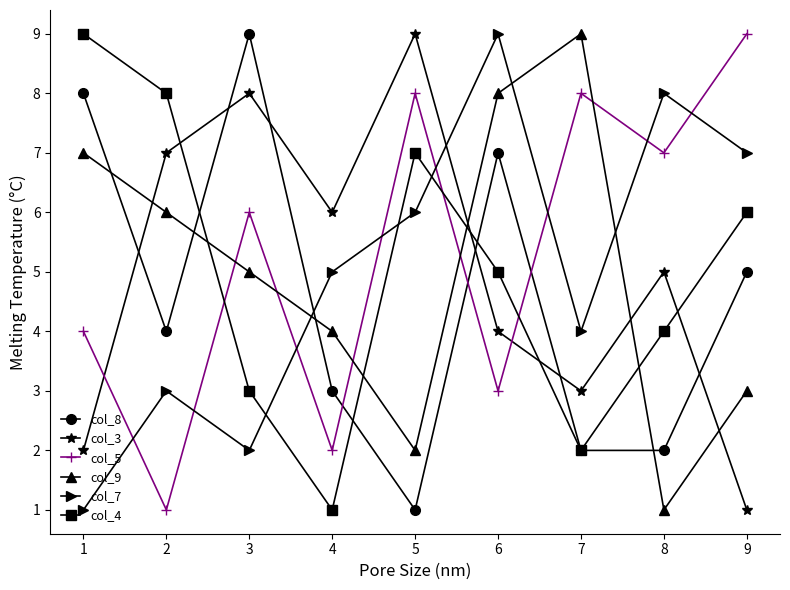

Which category has the lowest value in the col_5 series?

2